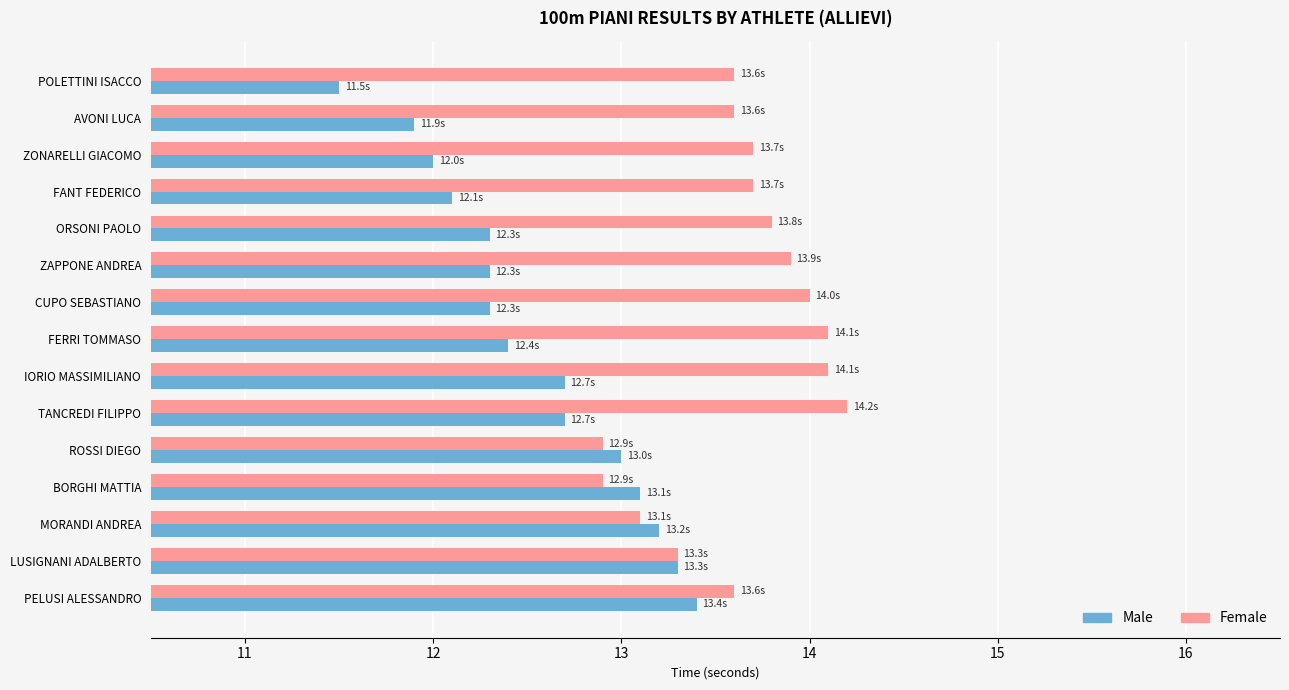

How many values in the Female series exceed 13?

13